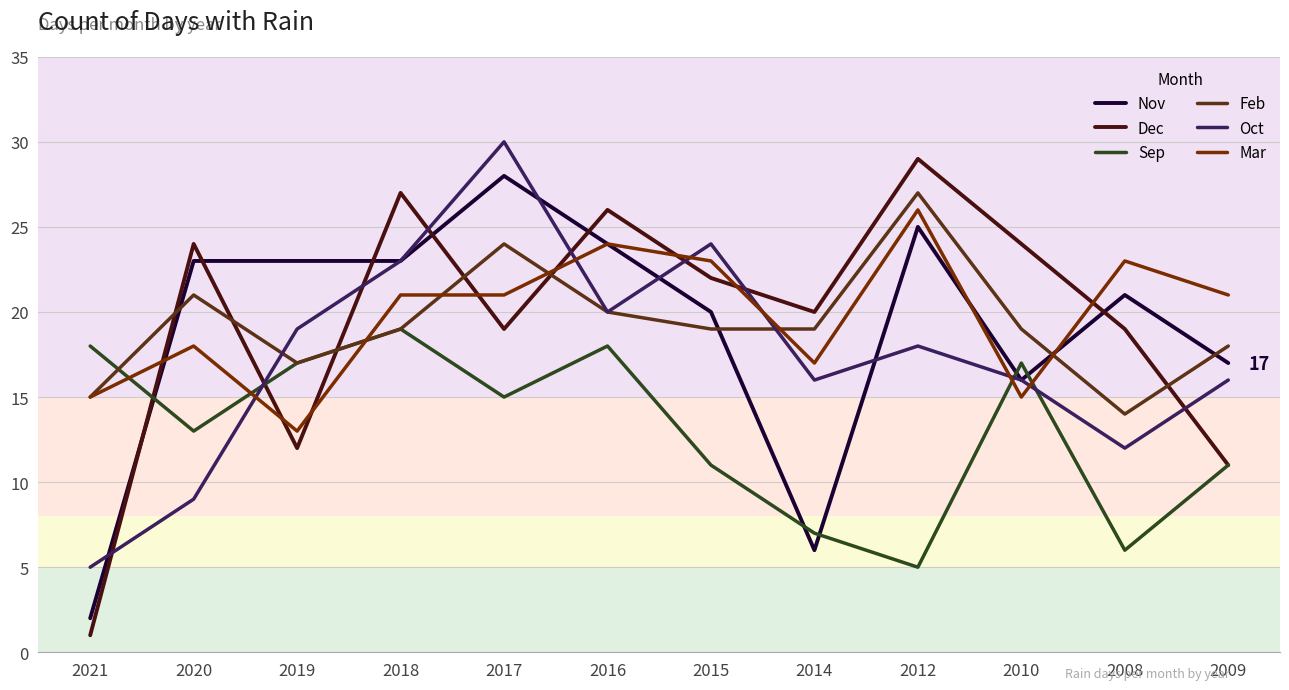

True or false: Feb and Dec intersect in this chart.

True